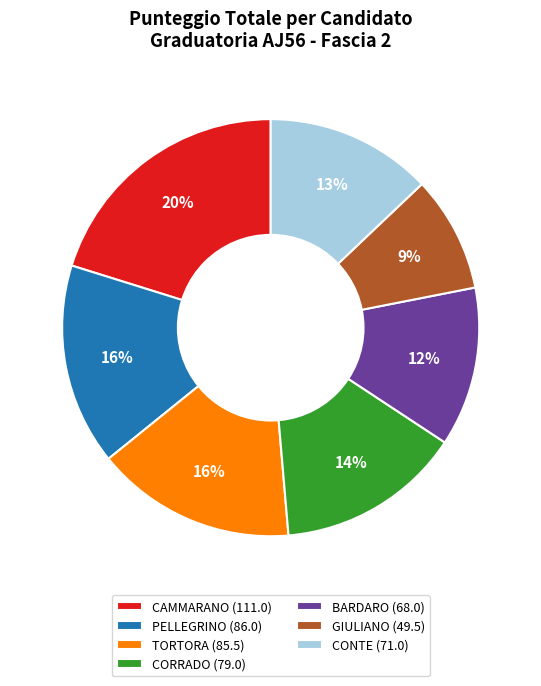

To the nearest percent, what is the difference between the largest and smallest slice percentages?

11%